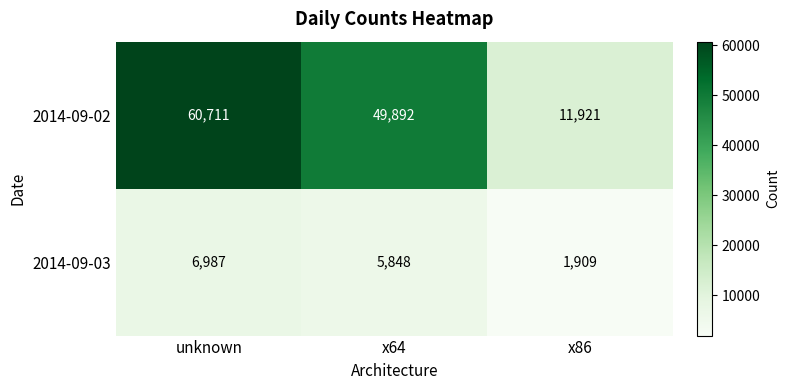

Reading left to right, what are all the values shown in this chart?

2014-09-02: unknown=60711	x64=49892	x86=11921
2014-09-03: unknown=6987	x64=5848	x86=1909